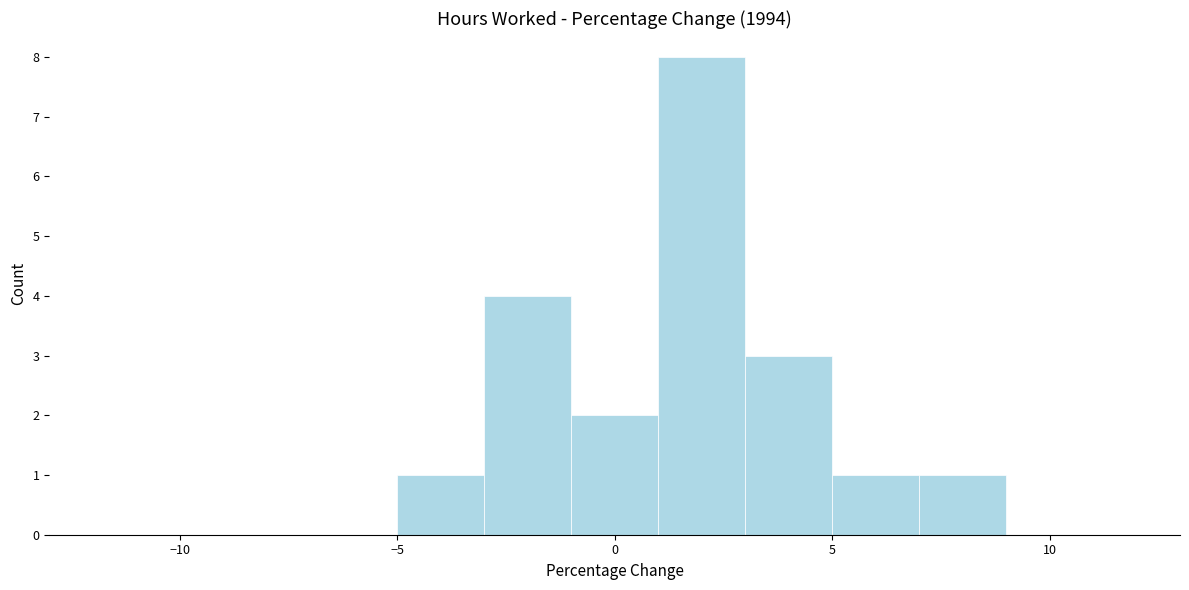

How tall is the bar that spans -1 to 1 on the x-axis? The values are not printed on the chart, so give them approximately, as read against the axis.

2